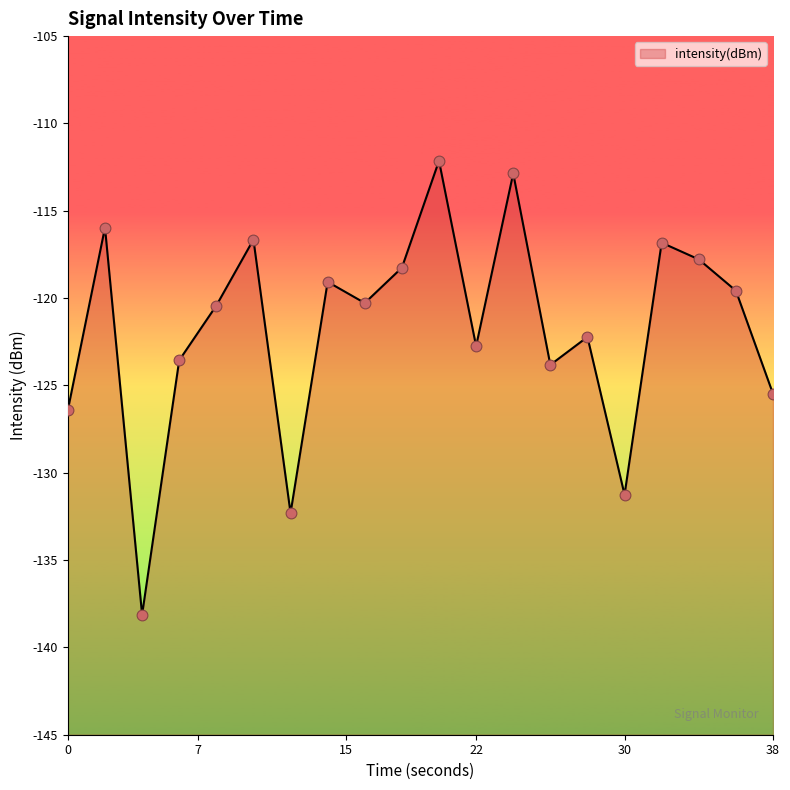

Between 26 and 6, which is larger?

6